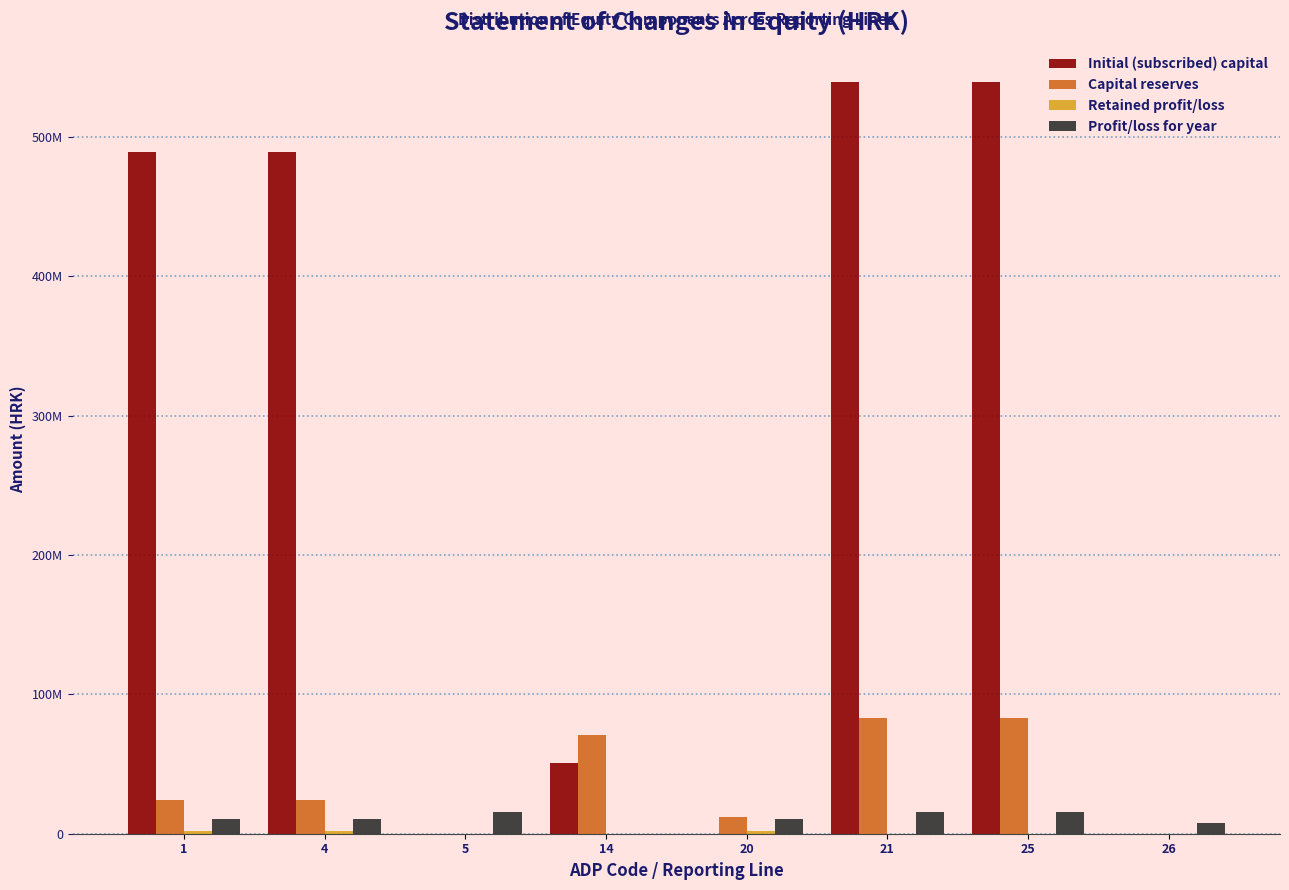

Are the bars grouped side by side (vs. stacked)?

Yes